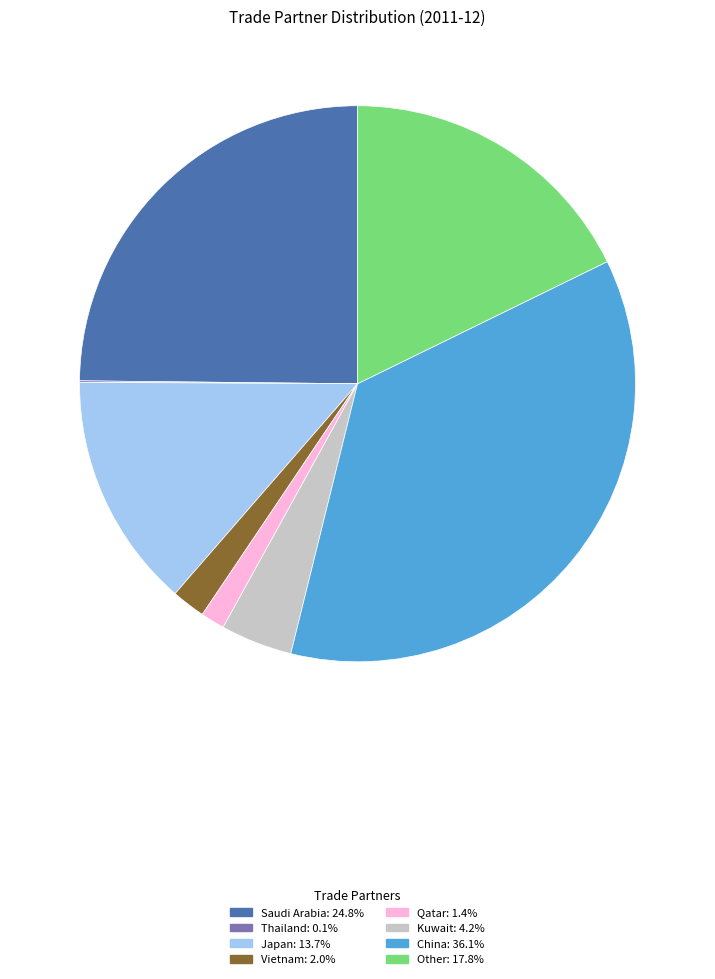

Approximately how many times larger is the value at Japan compared to Vietnam?

7.0